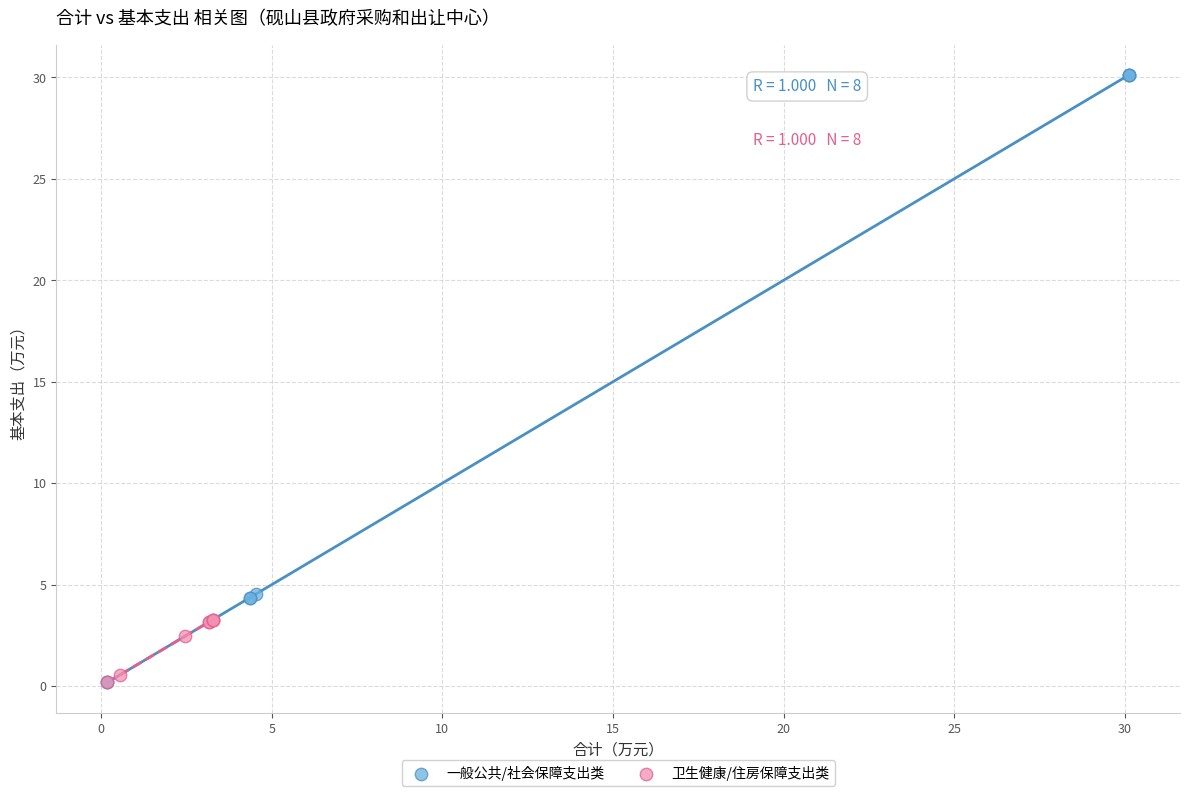

Which series has the widest spread of Y values?

一般公共/社会保障支出类